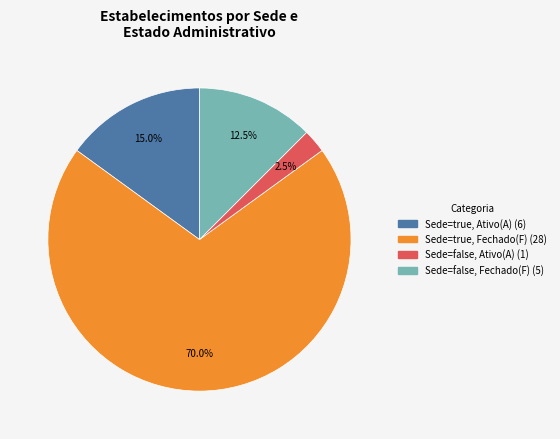

Is there any slice that represents more than half of the pie?

Yes